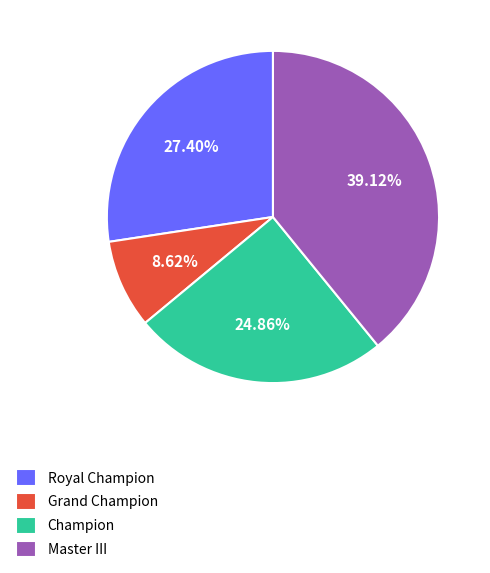

Is it true that Grand Champion is 21% of the pie?

False